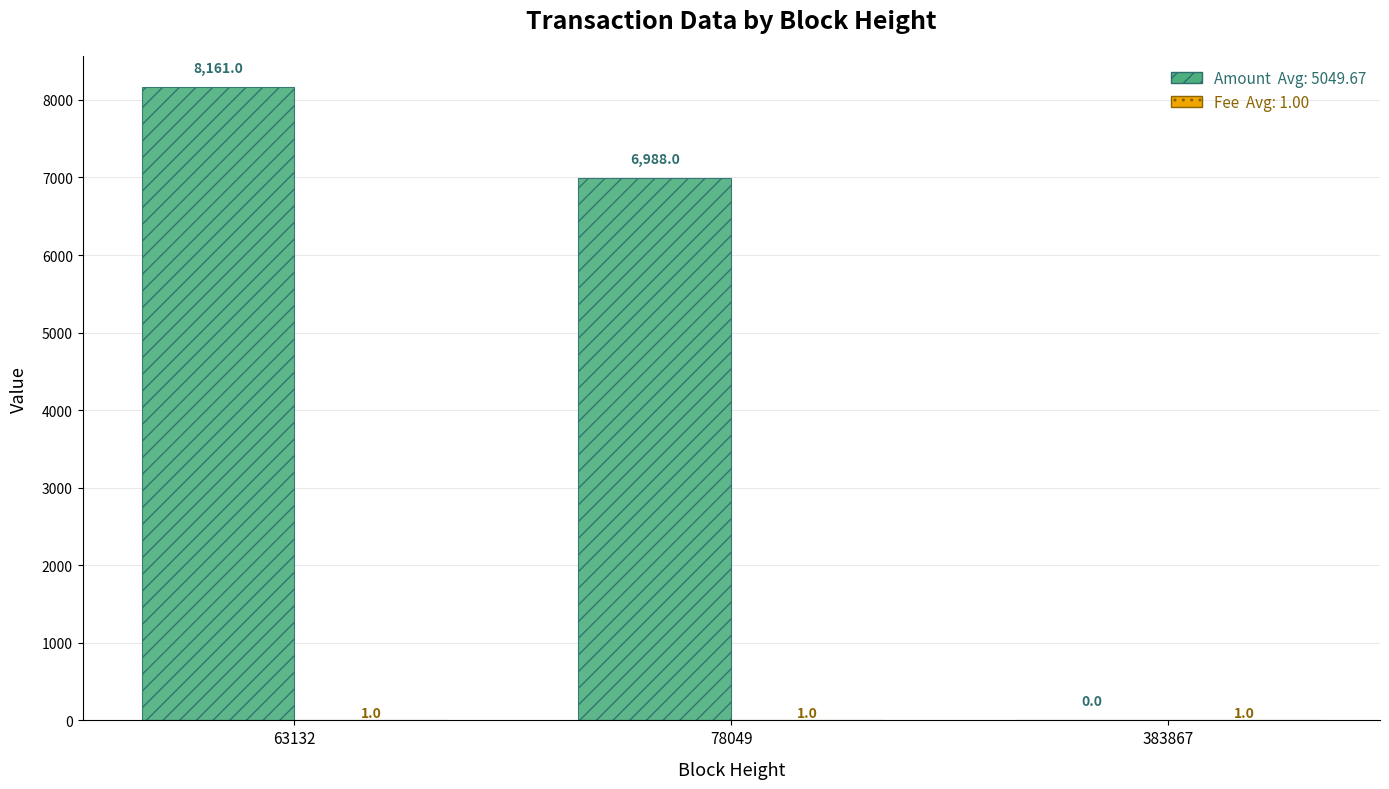

How many distinct data groups are displayed?

2